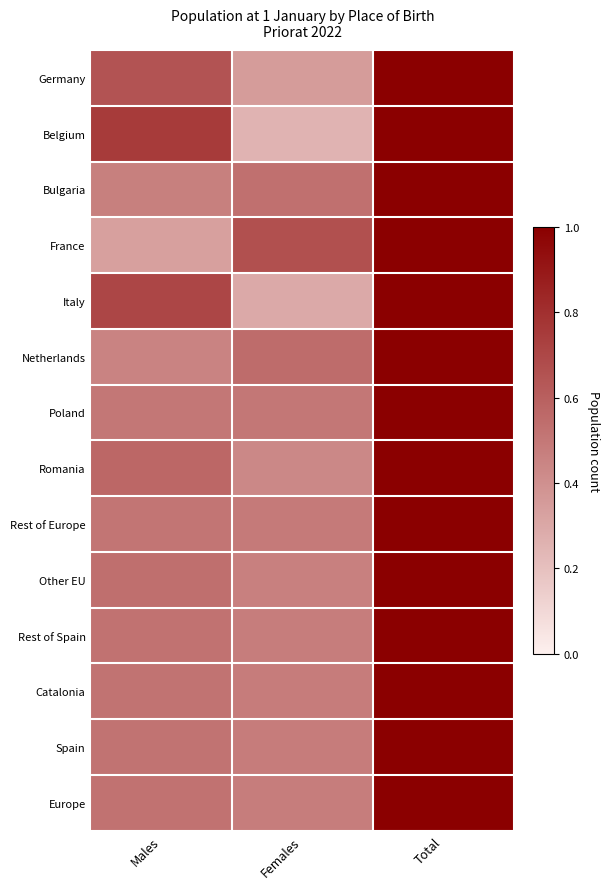

What is the total value across all series at Females?

6.4